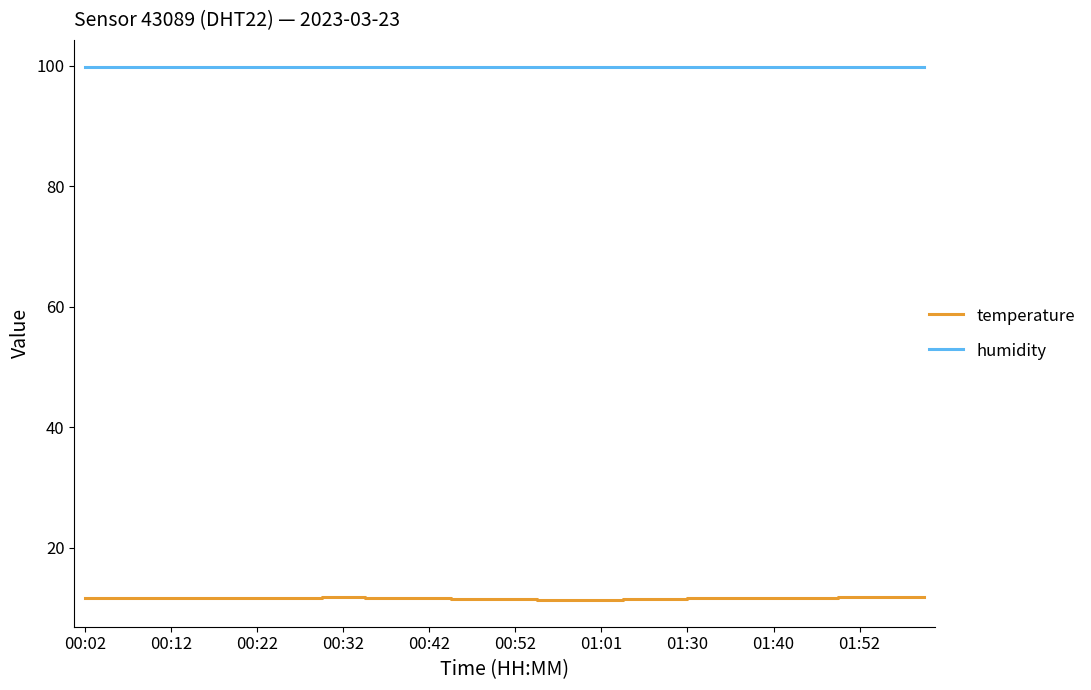

Which series has the largest total across all categories?

humidity